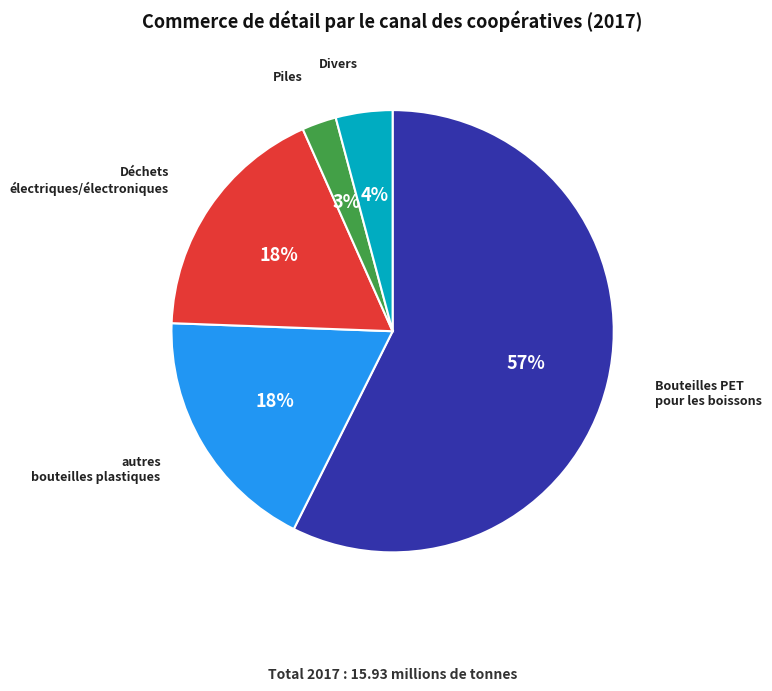

Which has a higher value, autres bouteilles plastiques or Bouteilles PET pour les boissons?

Bouteilles PET pour les boissons